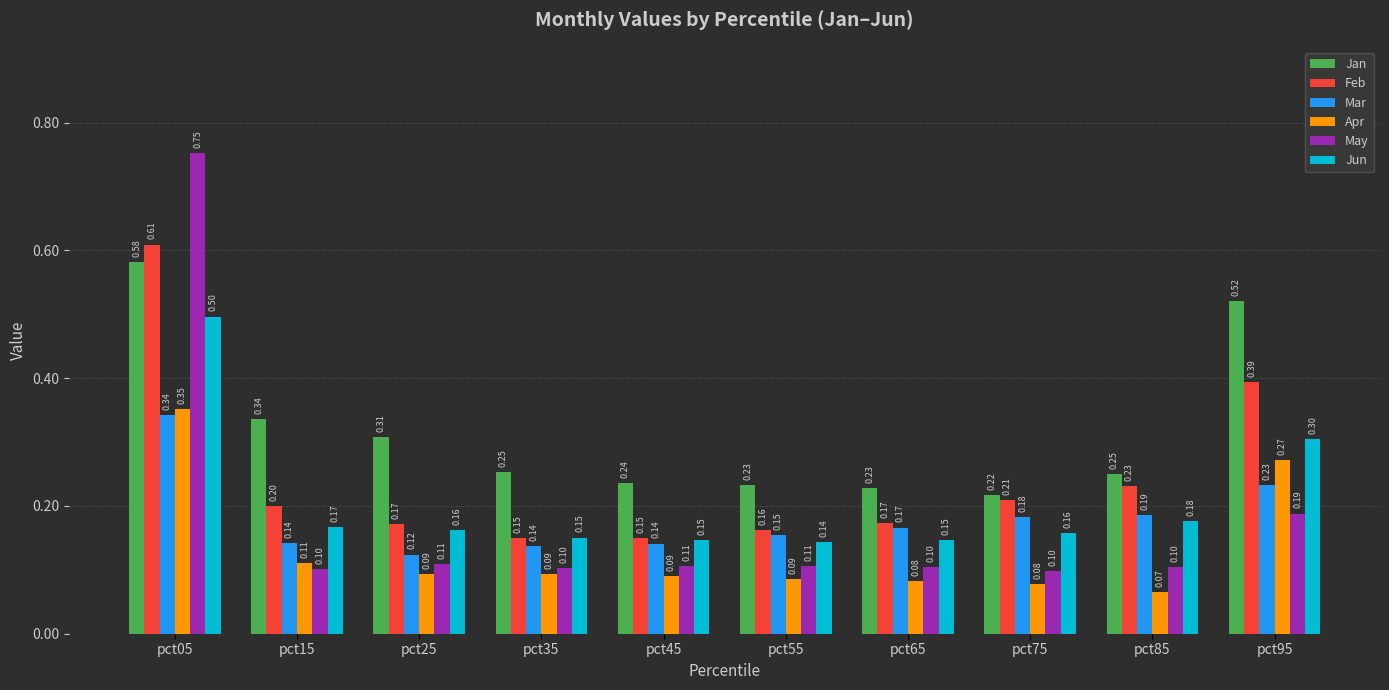

At pct75, list the series in order from smallest to largest.

Apr, May, Jun, Mar, Feb, Jan